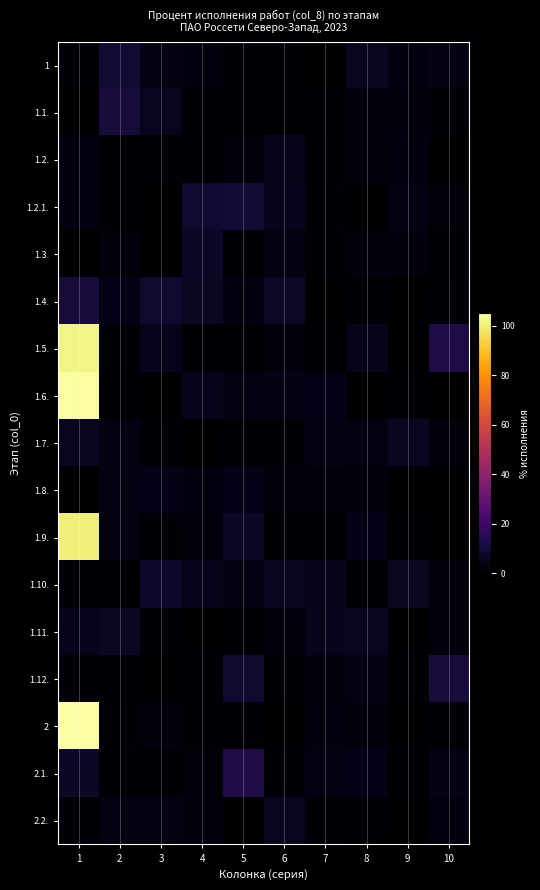

List the series in order of their peak value, highest first.

2, 1.6., 1.5., 1.9., 2.1., 1.12., 1.1., 1.4., 1.2.1., 1, 1.10., 1.3., 1.11., 1.7., 2.2., 1.2., 1.8.